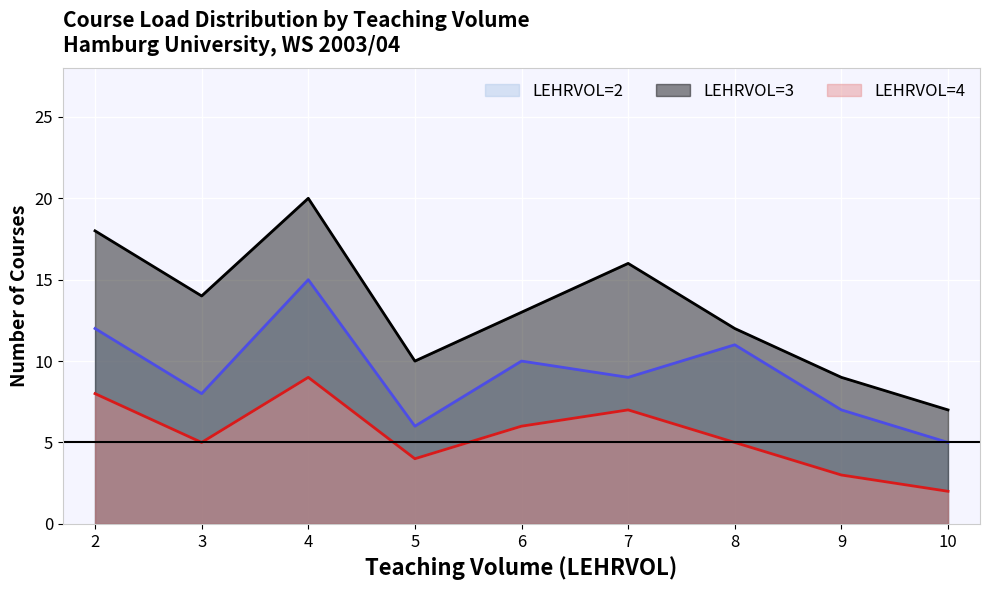

Which category has the lowest value across all series?

10